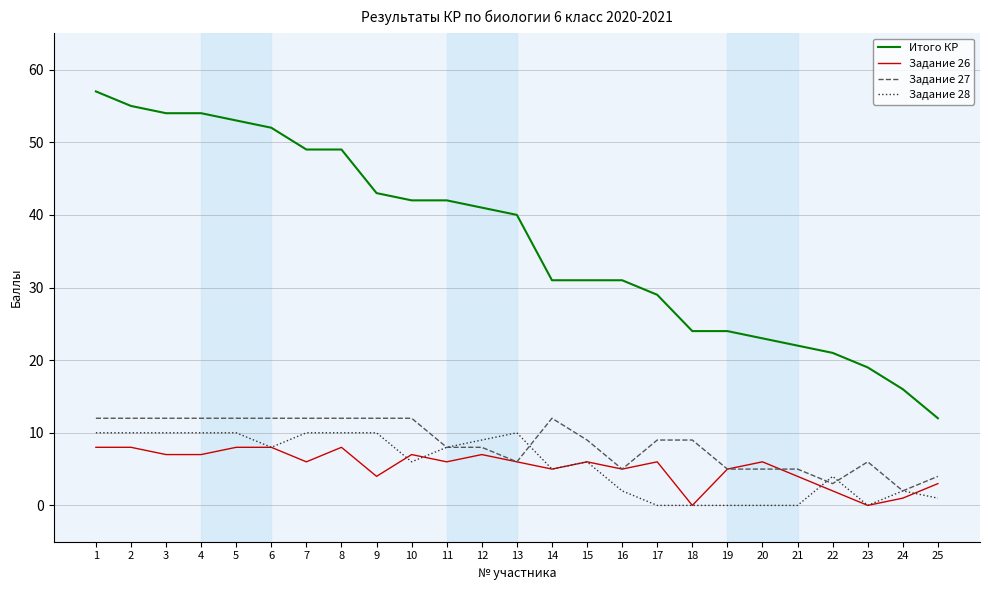

Count the number of categories in the chart.

25